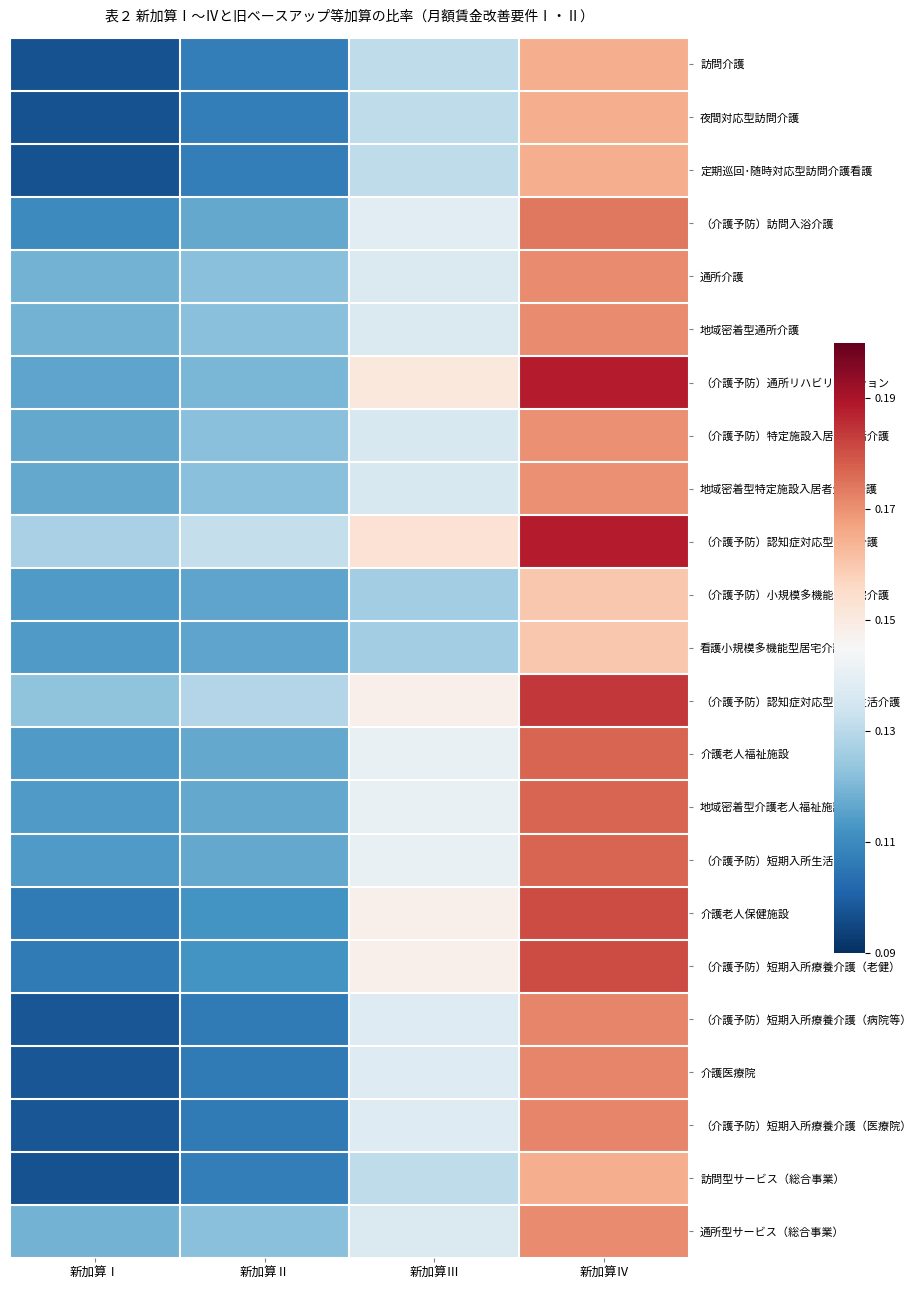

What is the smallest value displayed?

0.1